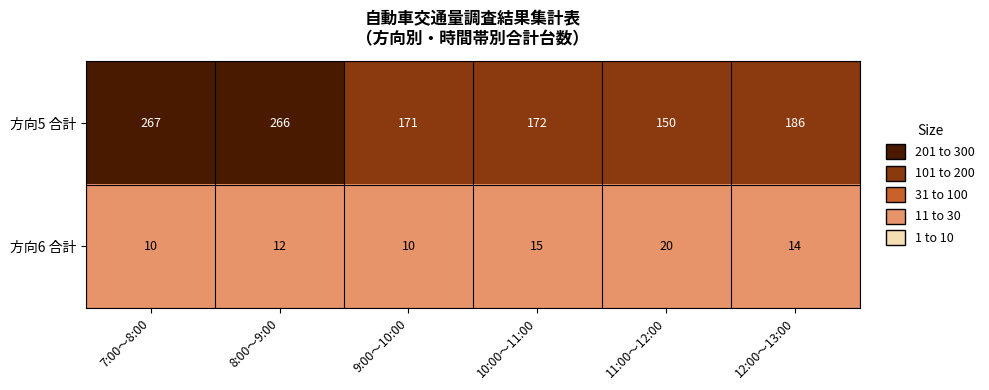

What is the sum of all 方向6 合計 values?

81